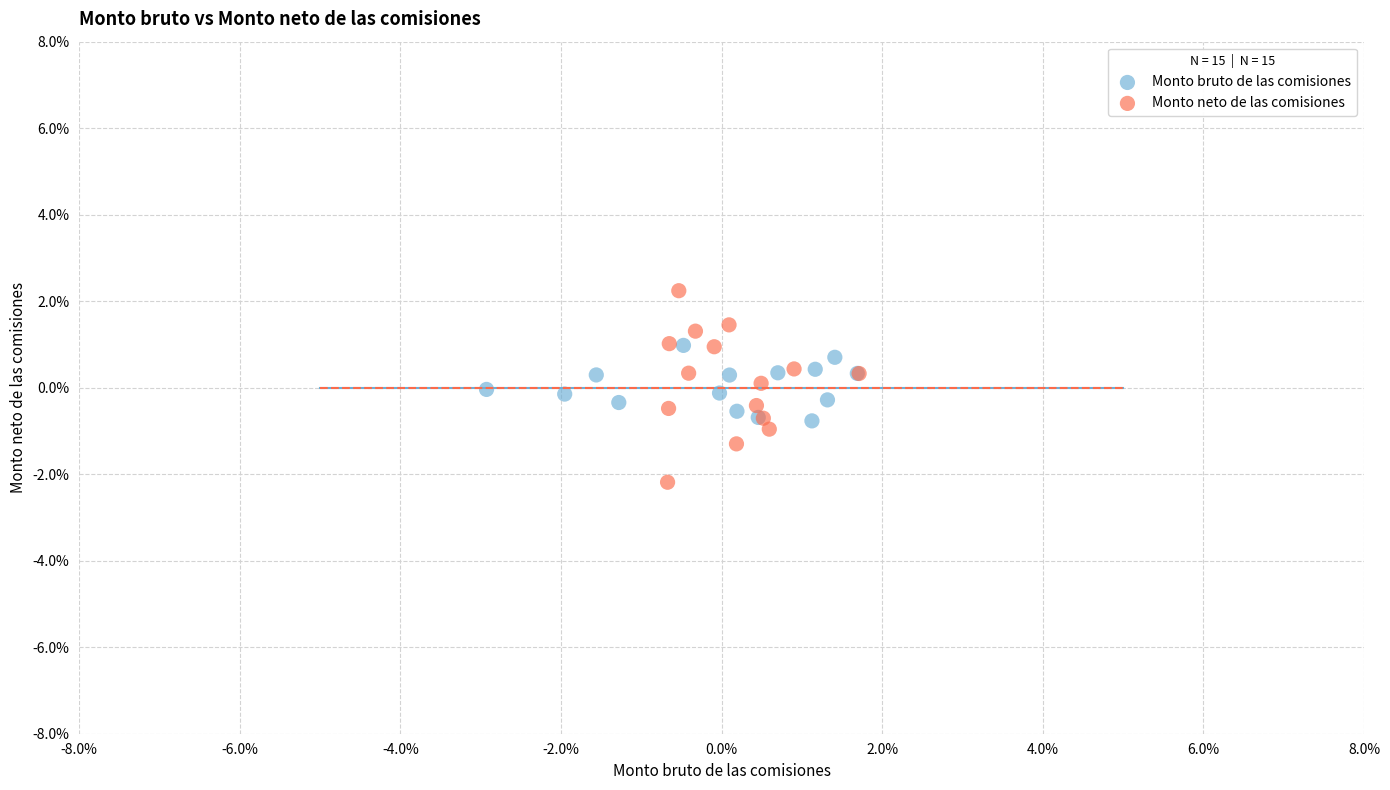

Which series contains the lowest Y value?

Monto neto de las comisiones